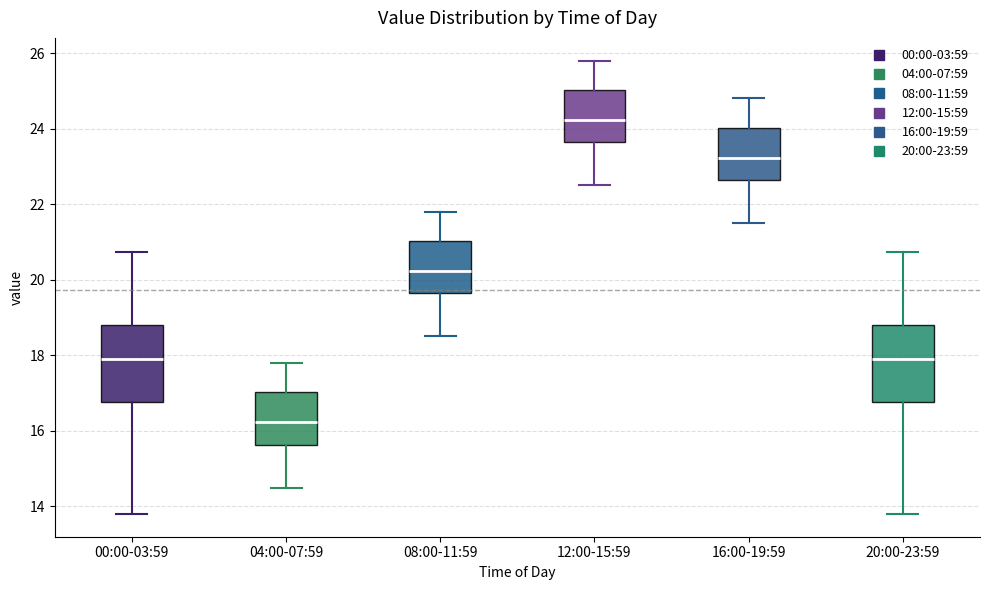

Where does the upper whisker of the box for 12:00-15:59 end on the y-axis? The values are not printed on the chart, so give them approximately, as read against the axis.

25.8